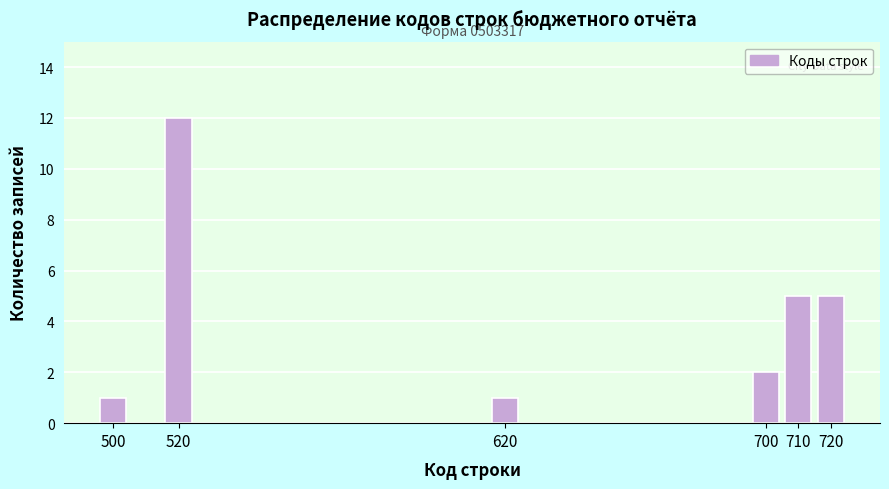

Reading left to right, extract all data points from this chart.

1	12	1	2	5	5